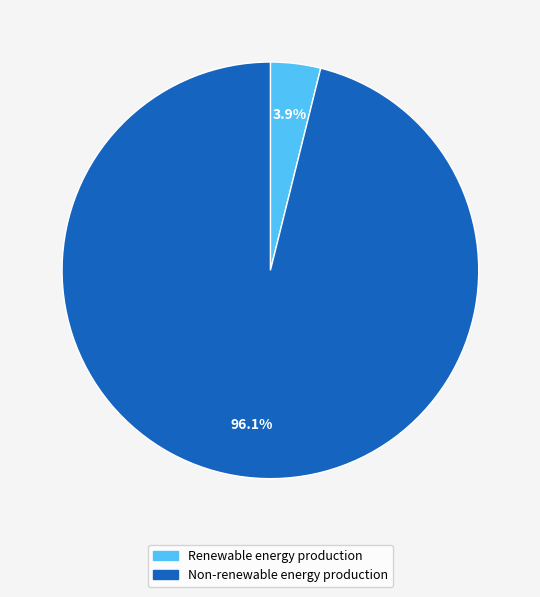

Is Renewable energy production the majority of the pie?

No